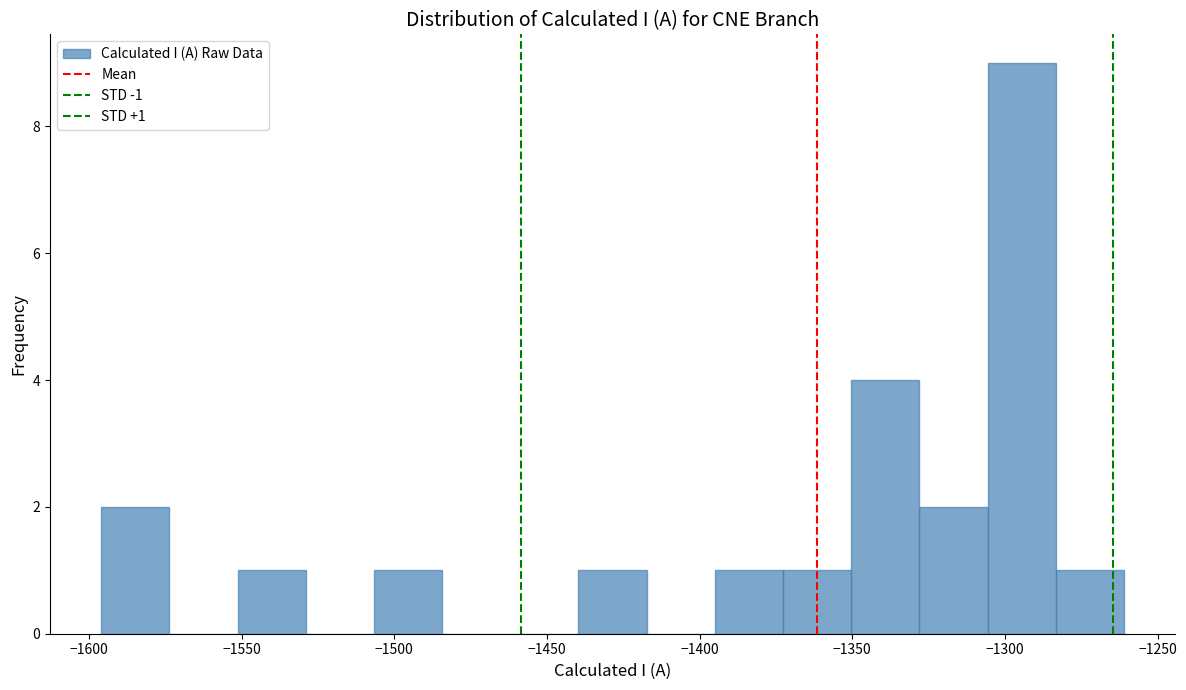

Which range on the x-axis has the tallest bar?

-1305 to -1285